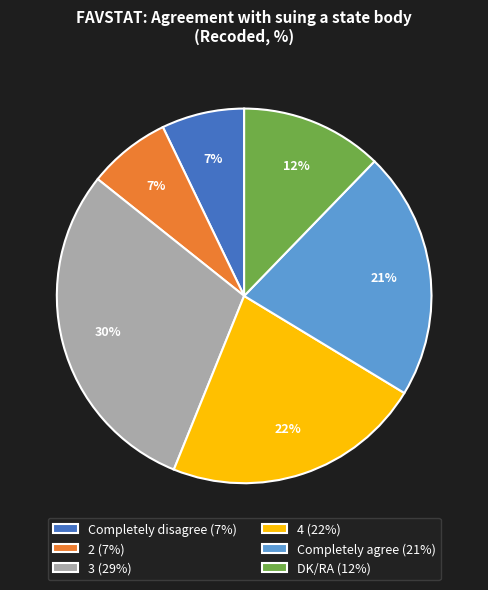

To the nearest percent, what portion does 3 represent?

30%